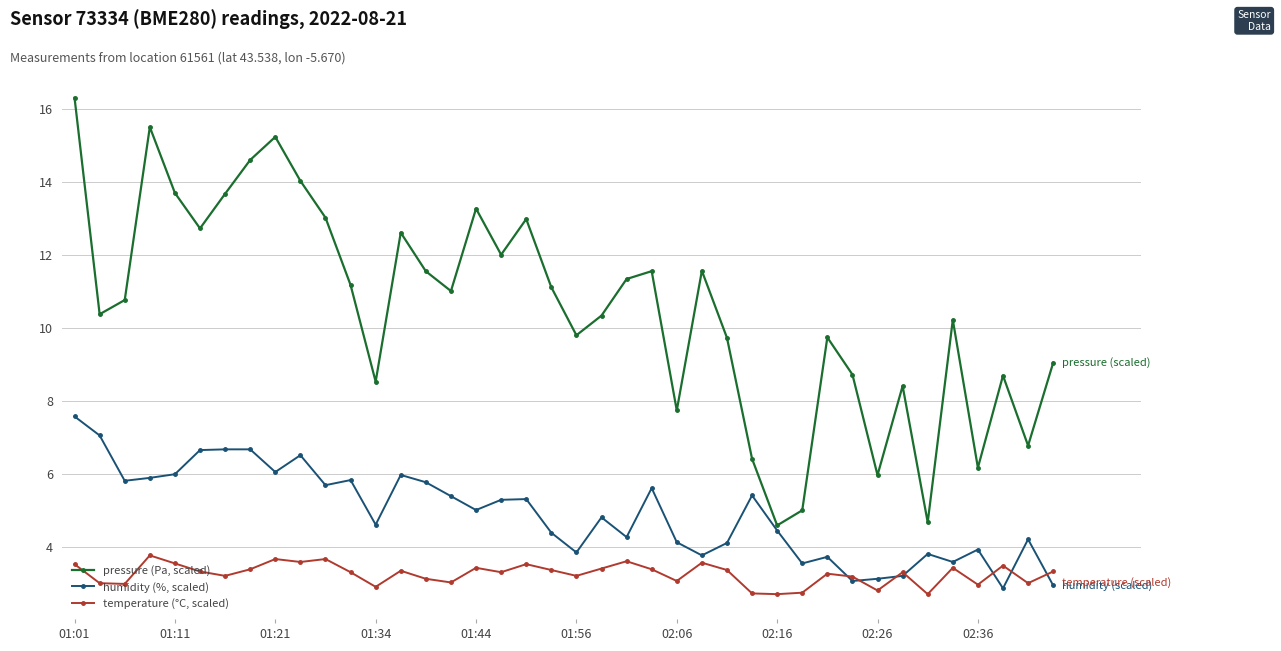

What is the minimum value shown in the chart?

2.7